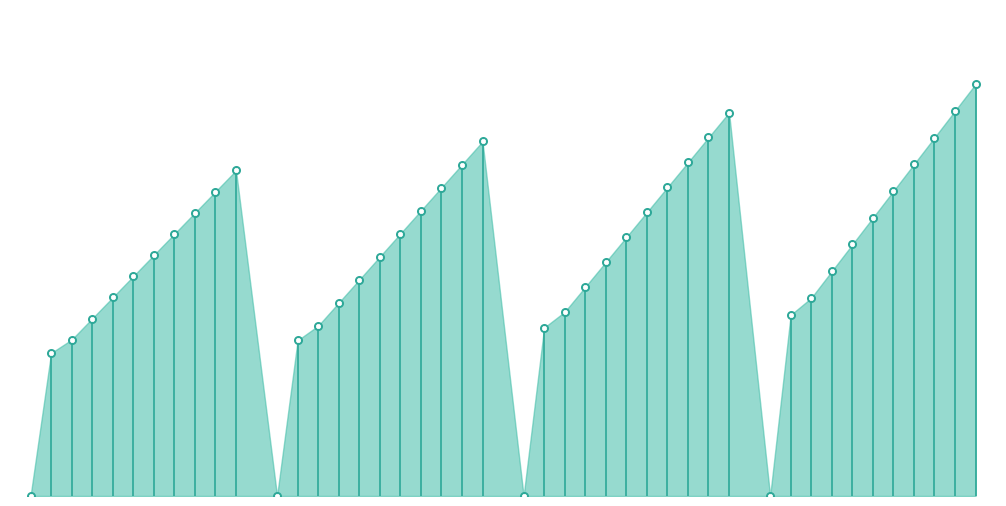

Is the value of 2010 at 7 greater than the value of 2008 at 5?

Yes